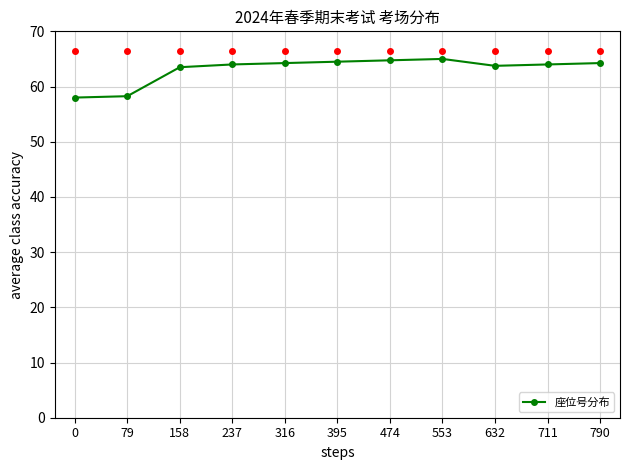

What is the sum of the values at 395 and 711?

128.5